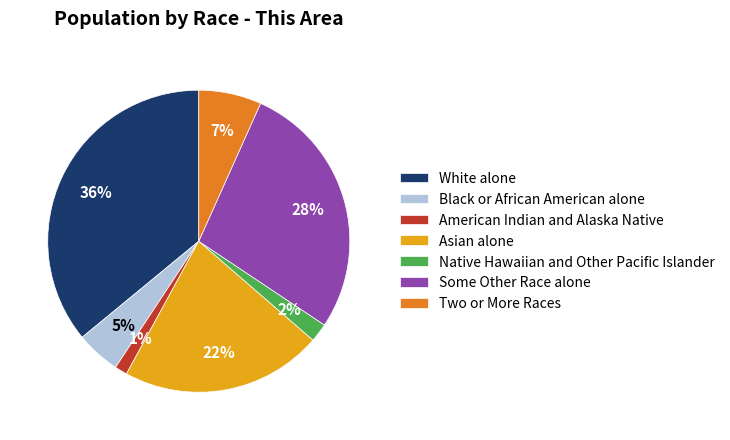

To the nearest percent, what percentage of the pie is Some Other Race alone?

28%